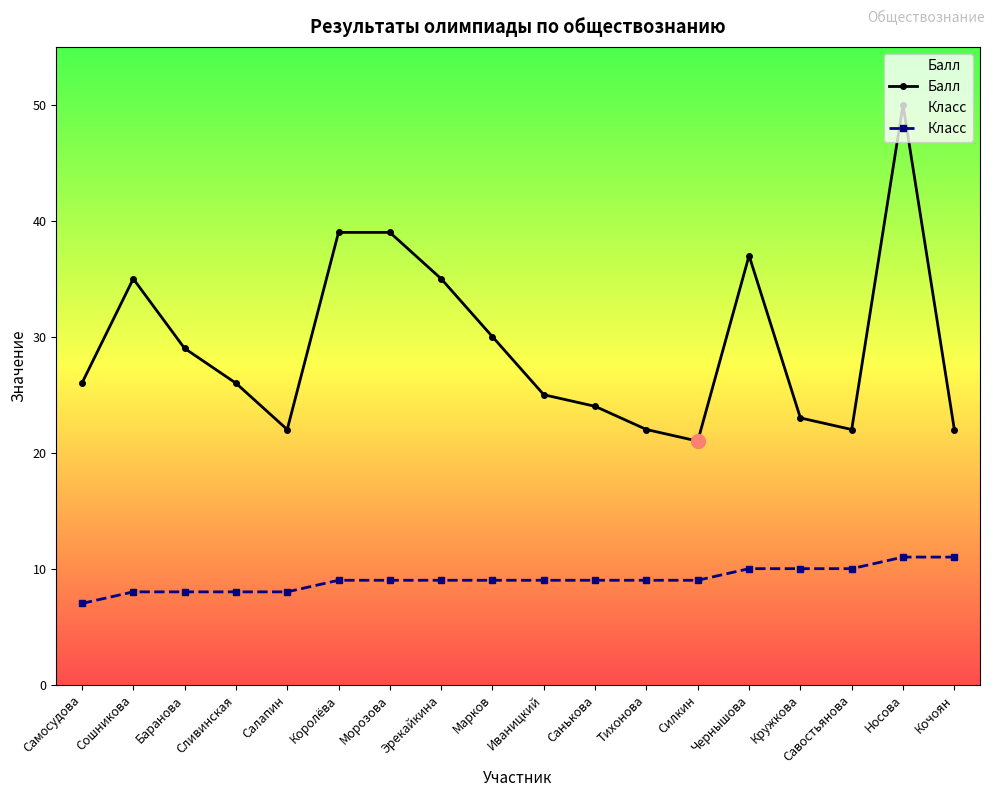

At which category is the sum across all series the highest?

Носова